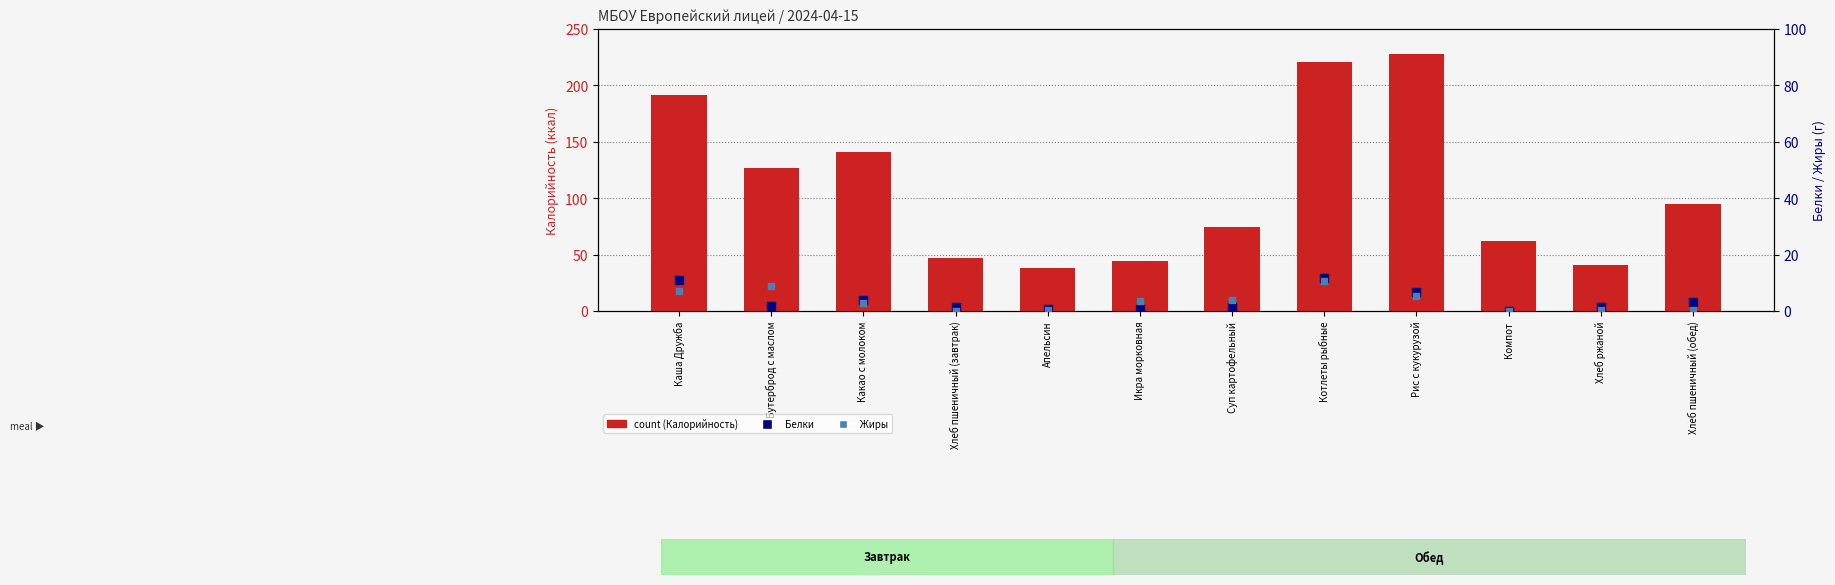

What is the total value across all series at Рис с кукурузой?

239.7